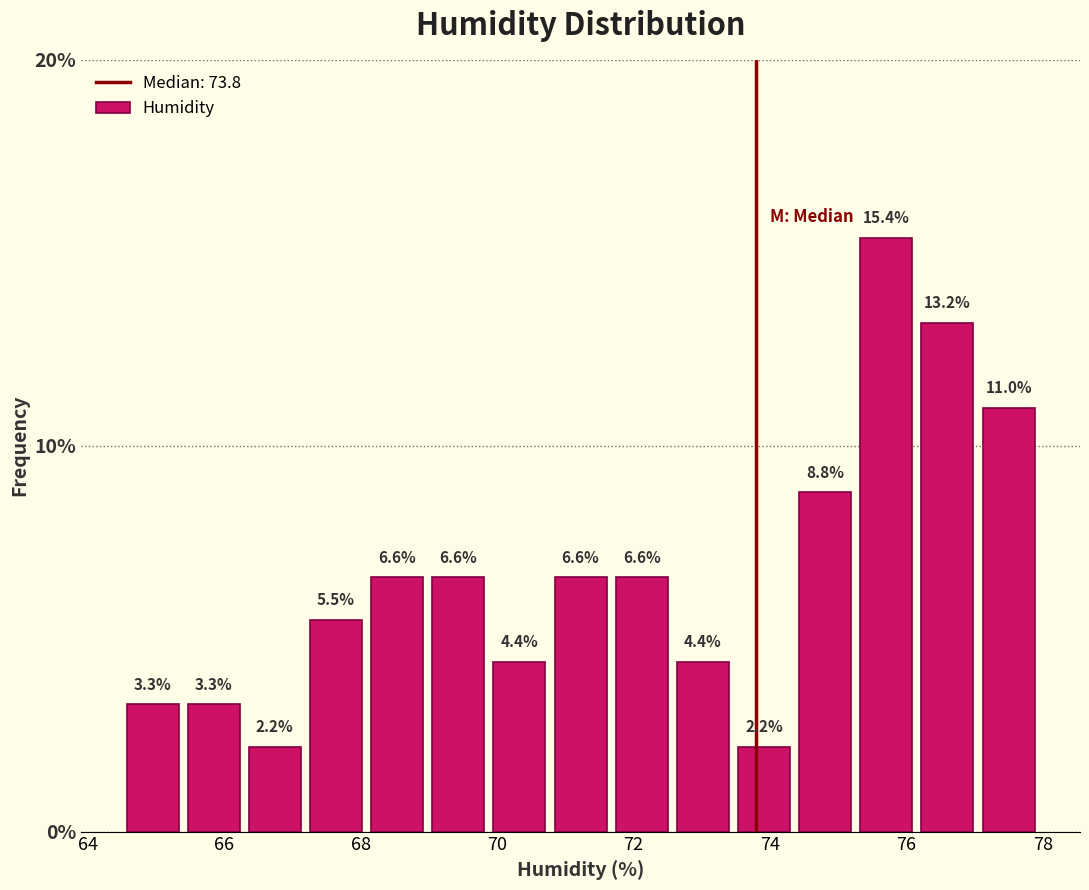

Reading left to right, list every bar in this chart as the range it spans on the x-axis followed by its height. The bar edges are not printed on the chart, so give them approximately, as read against the axis.

64.6 to 65.4: 3.3
65.4 to 66.2: 3.3
66.2 to 67.2: 2.2
67.2 to 68.0: 5.5
68.0 to 69.0: 6.6
69.0 to 69.8: 6.6
69.8 to 70.8: 4.4
70.8 to 71.6: 6.6
71.6 to 72.6: 6.6
72.6 to 73.4: 4.4
73.4 to 74.4: 2.2
74.4 to 75.2: 8.8
75.2 to 76.2: 15.4
76.2 to 77.0: 13.2
77.0 to 78.0: 11.0